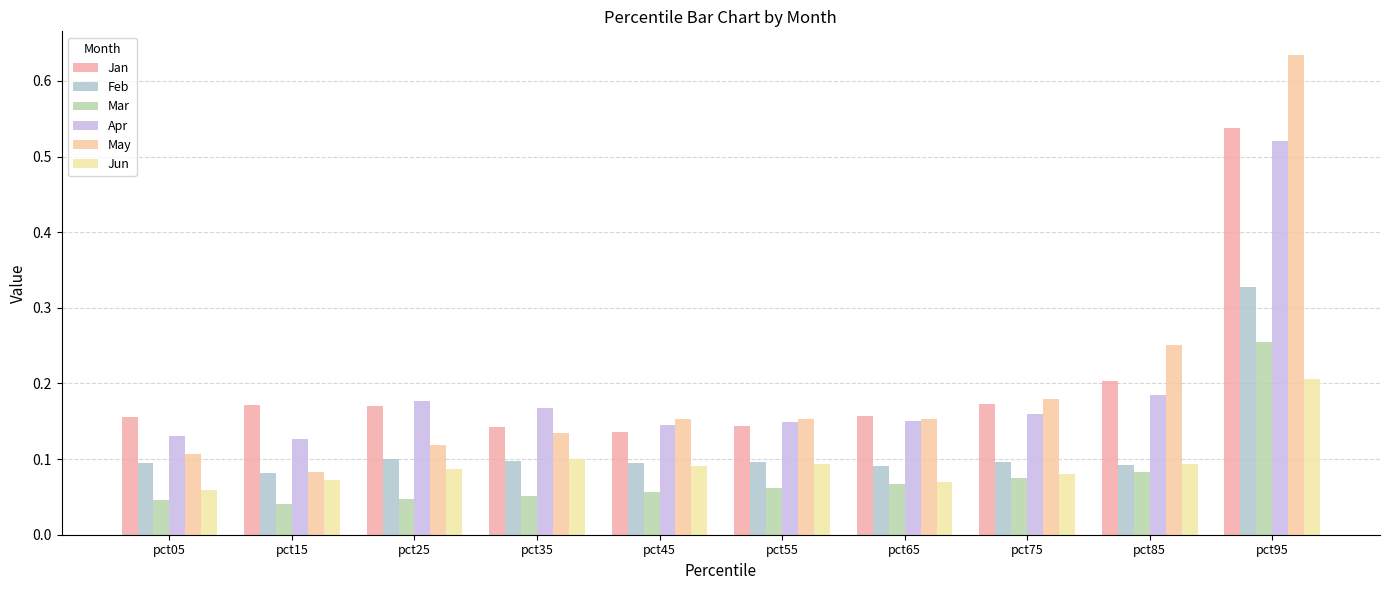

What are all the series names shown in the legend?

Jan, Feb, Mar, Apr, May, Jun